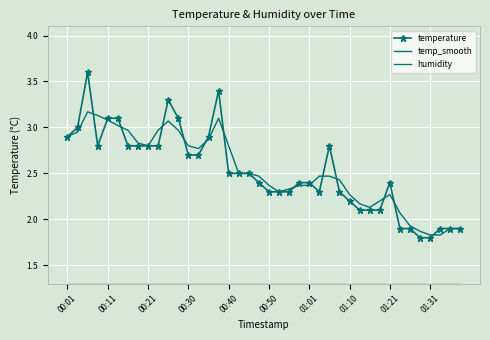

What is the lowest value of the temperature series?

1.8